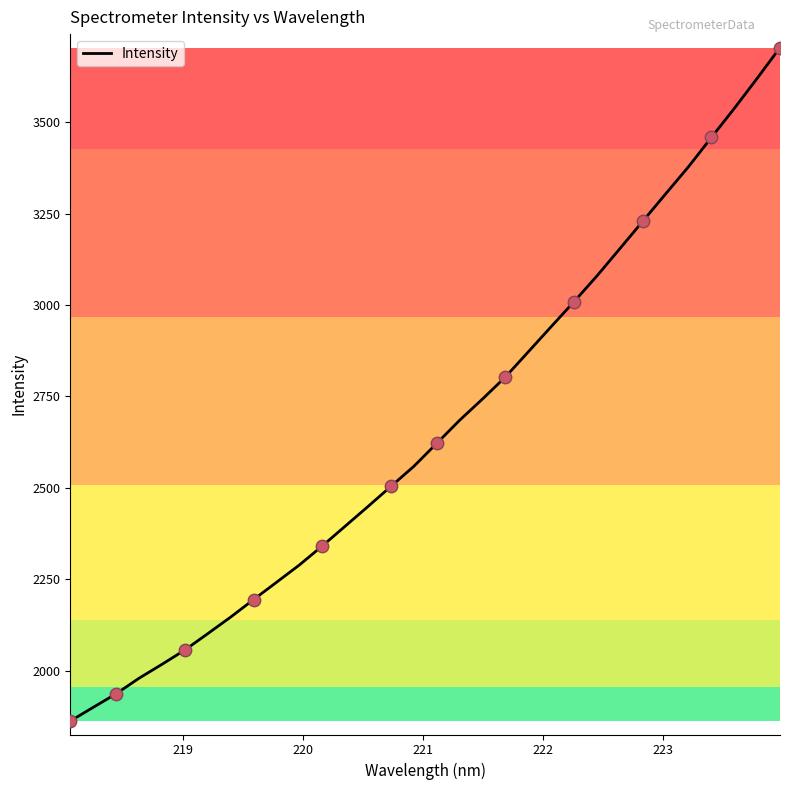

What is the maximum value shown in the chart?

3704.6